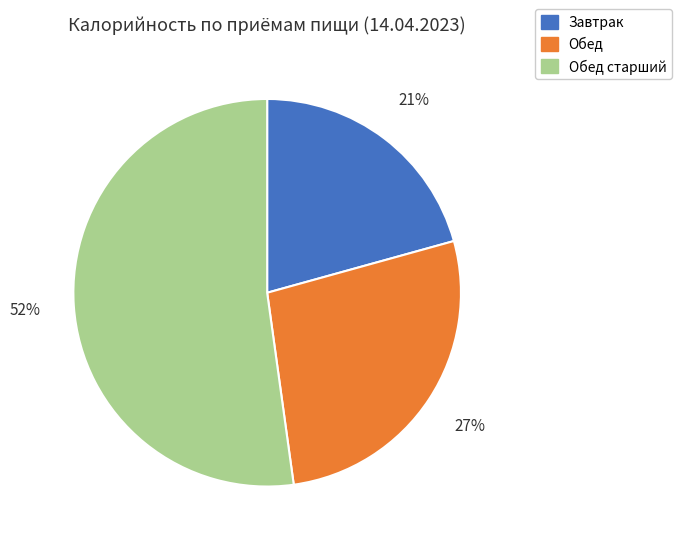

Does any single category account for the majority?

Yes